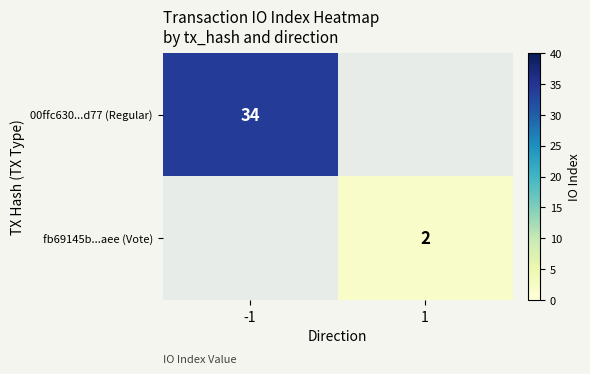

True or false: fb69145b...aee (Vote) has a value of 2 at 1.

True